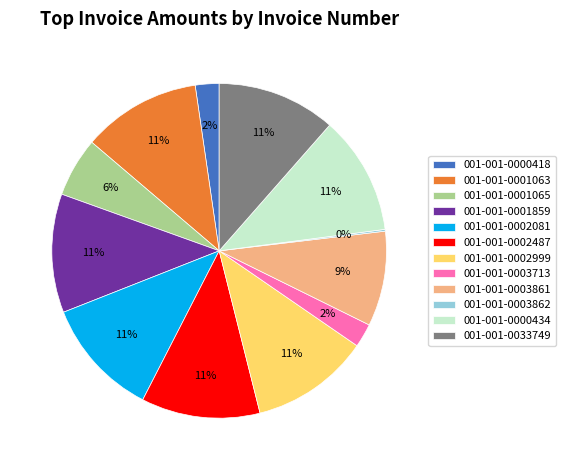

Is there any slice that represents more than half of the pie?

No